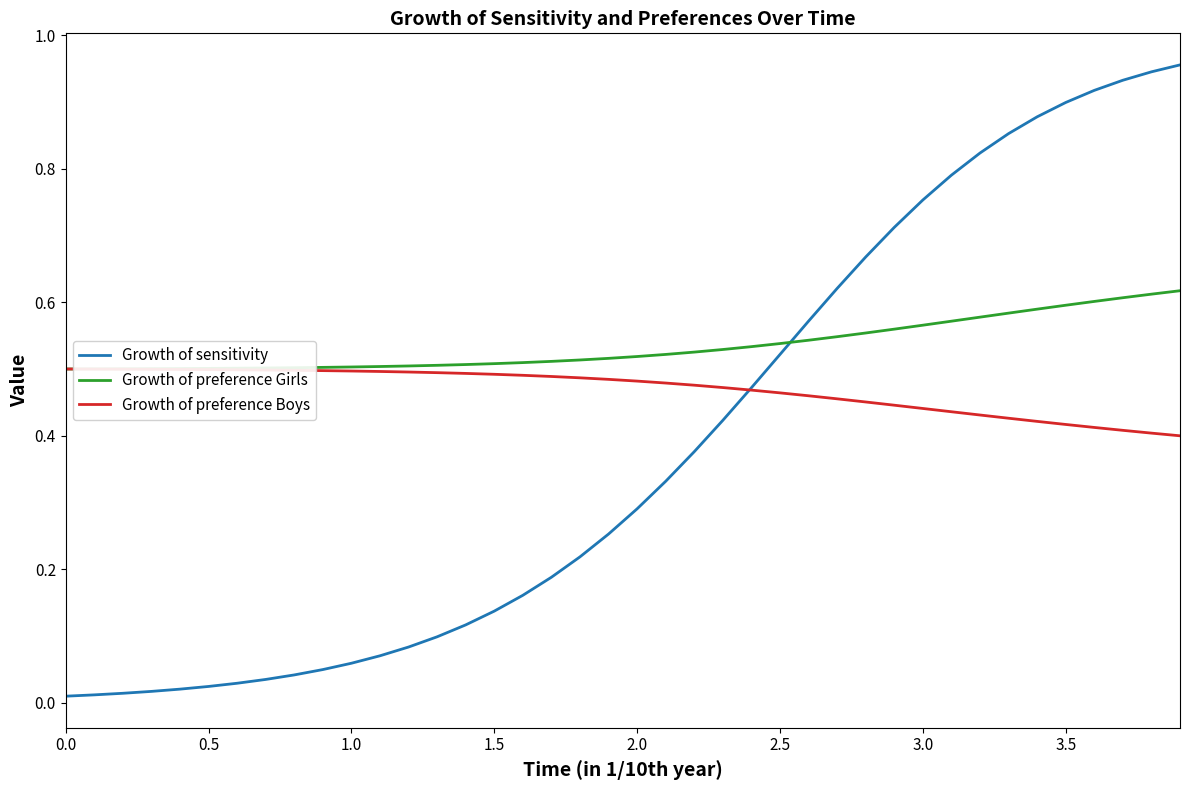

How many times do Growth of sensitivity and Growth of preference Girls cross each other?

1